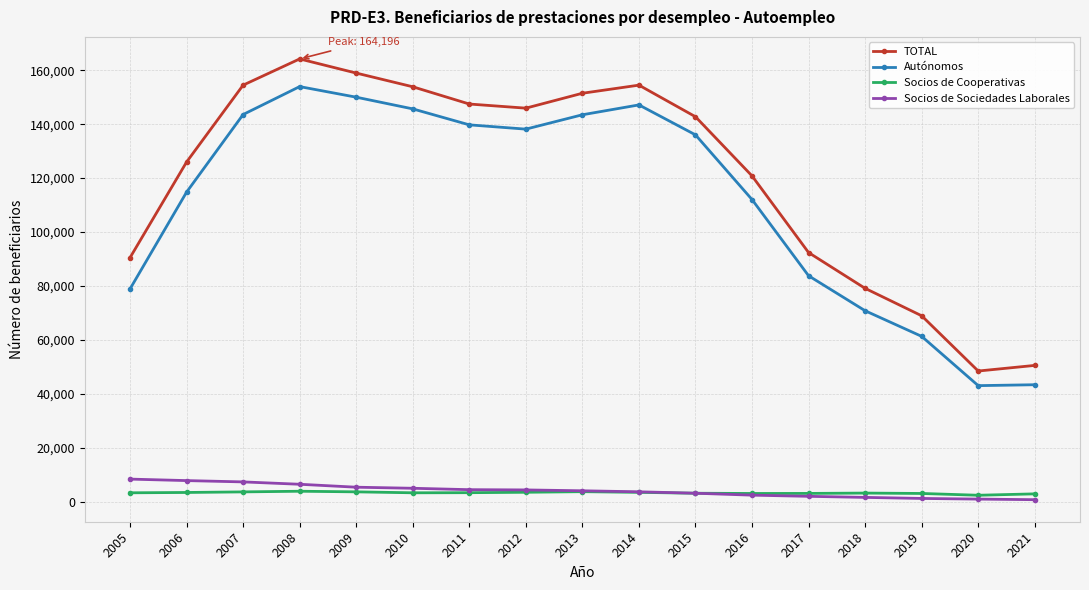

The TOTAL series shows 50513 at 2021. True or false?

True